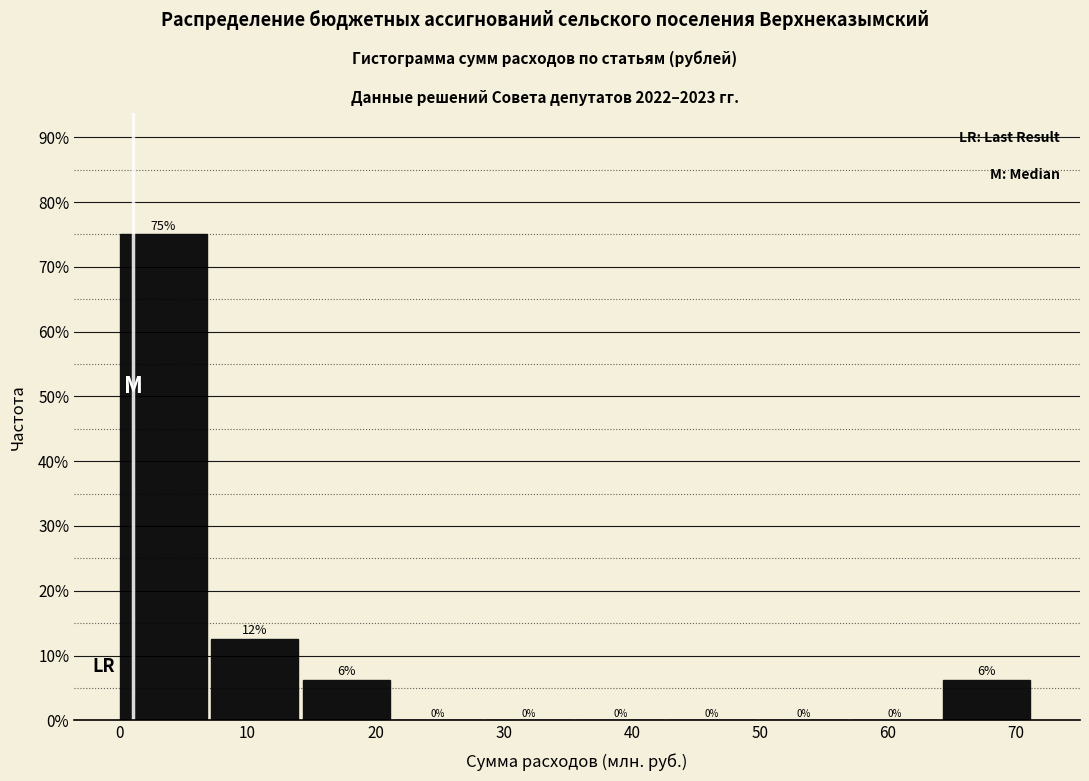

Which range on the x-axis has the tallest bar?

0 to 7